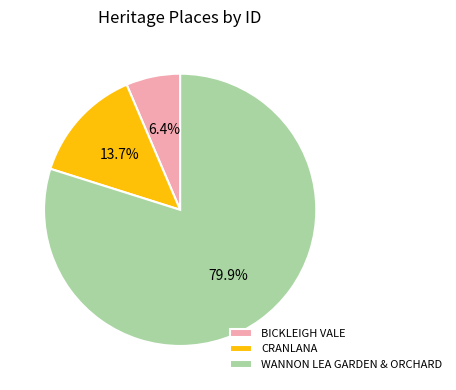

Approximately how many times larger is the value at BICKLEIGH VALE compared to WANNON LEA GARDEN & ORCHARD?

0.1